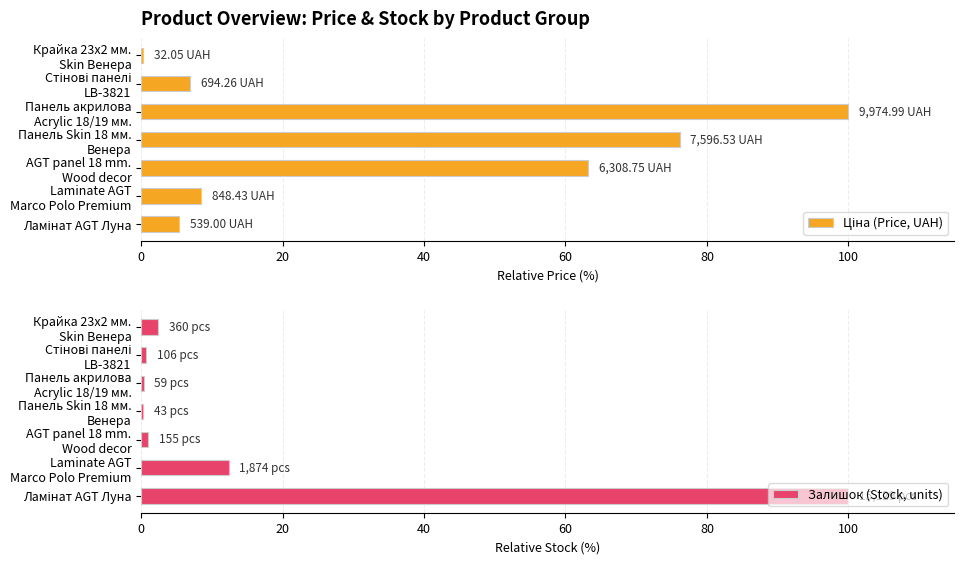

What is the highest value of the Залишок (Stock, units) series?

100.0